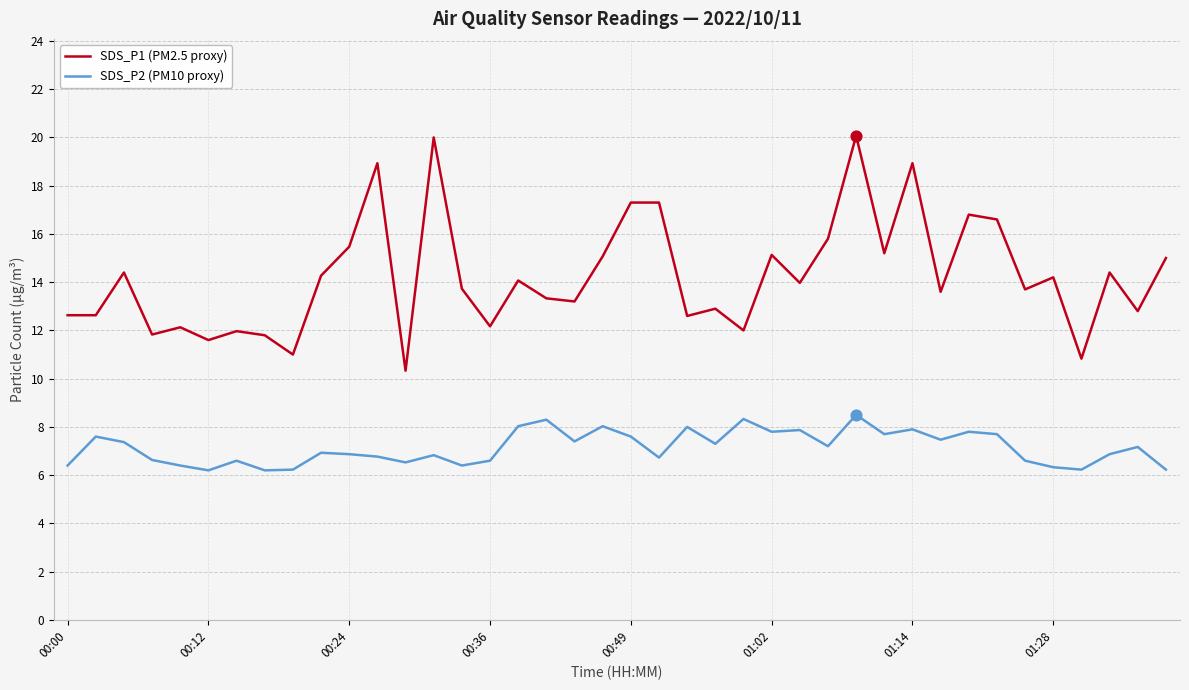

At how many categories does at least one series exceed 6?

40